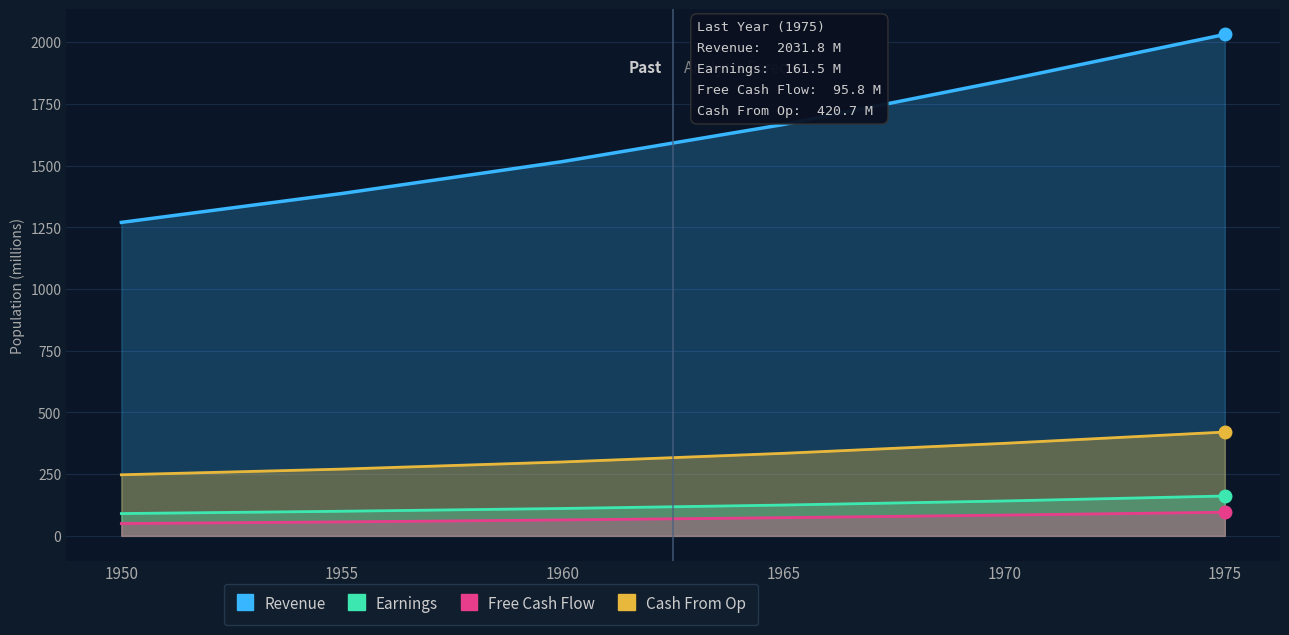

At which label does Earnings reach its peak?

1975